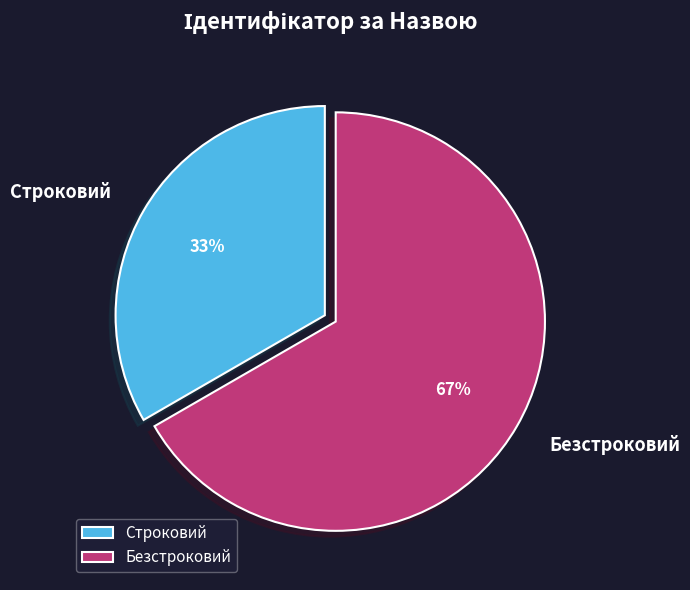

What is the smallest slice in the pie chart?

Строковий